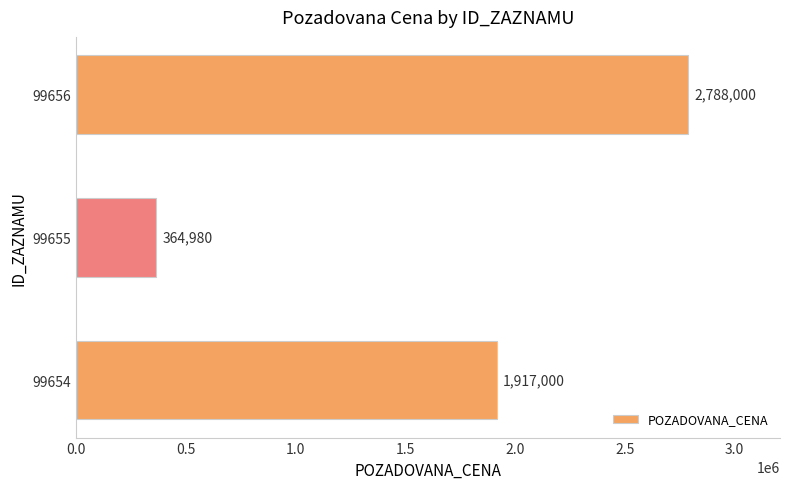

Where is the data nearest to the value 1576490?

99654